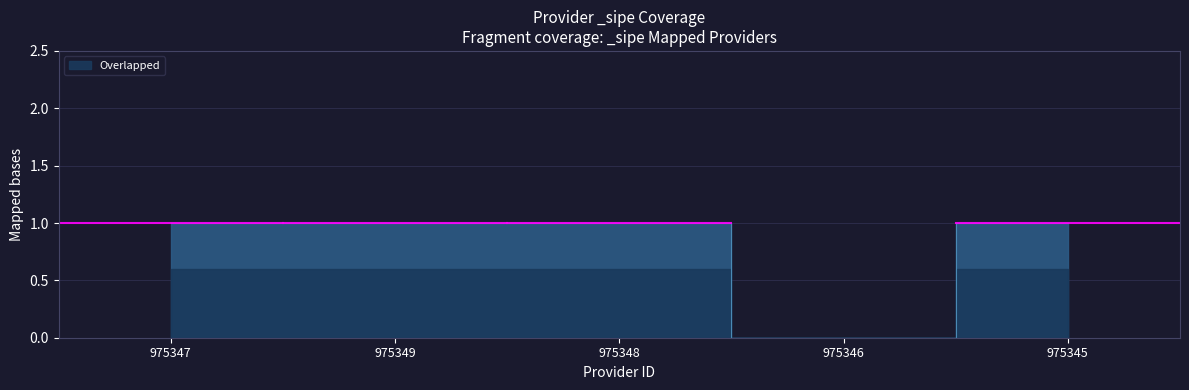

Which label corresponds to the smallest value in the chart?

975346